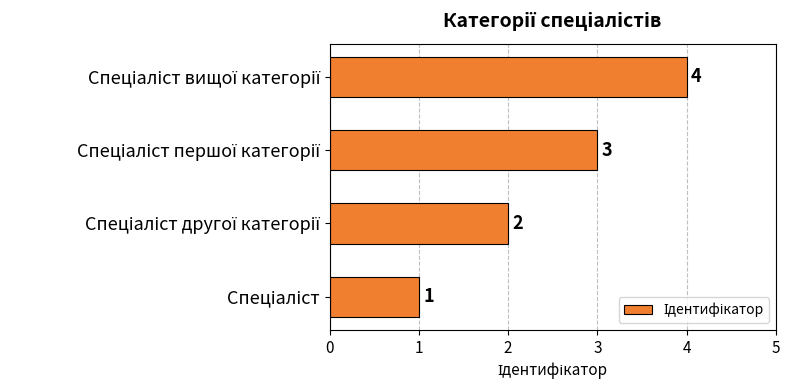

What is the difference between the maximum and minimum values?

3